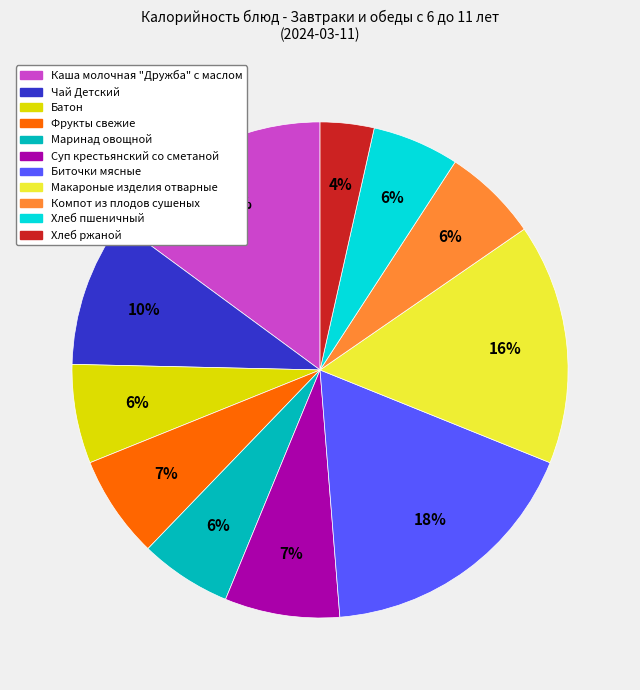

Which slice is the largest?

Биточки мясные